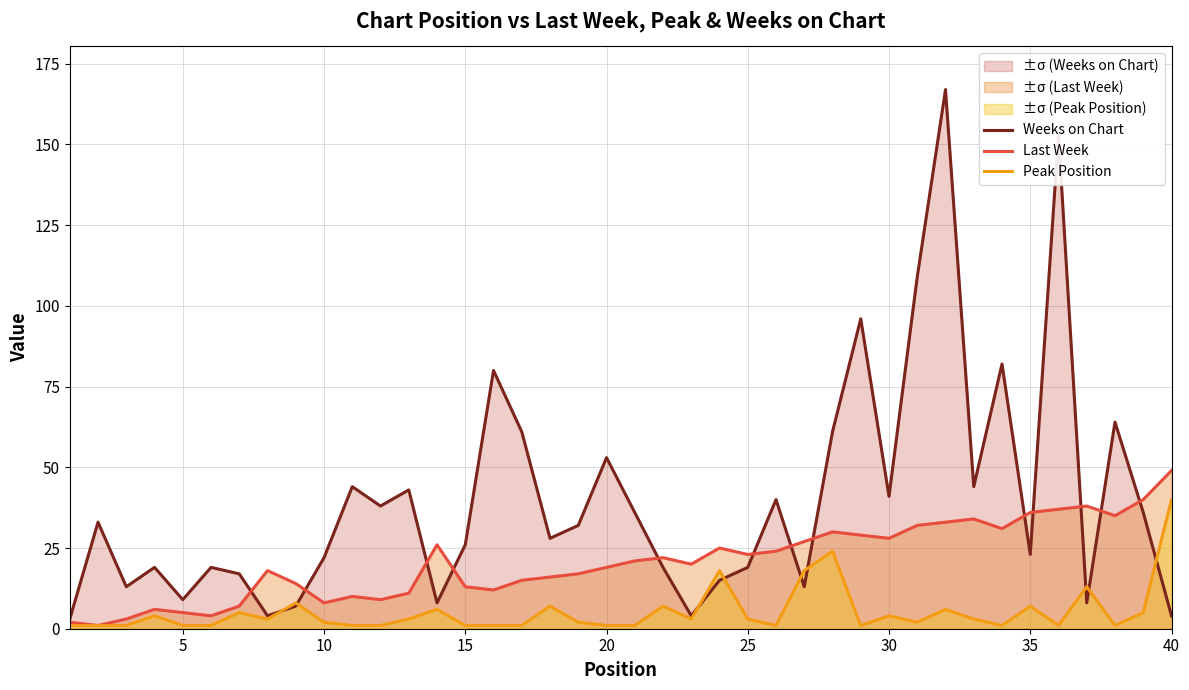

How many data points in Peak Position are above 3?

15